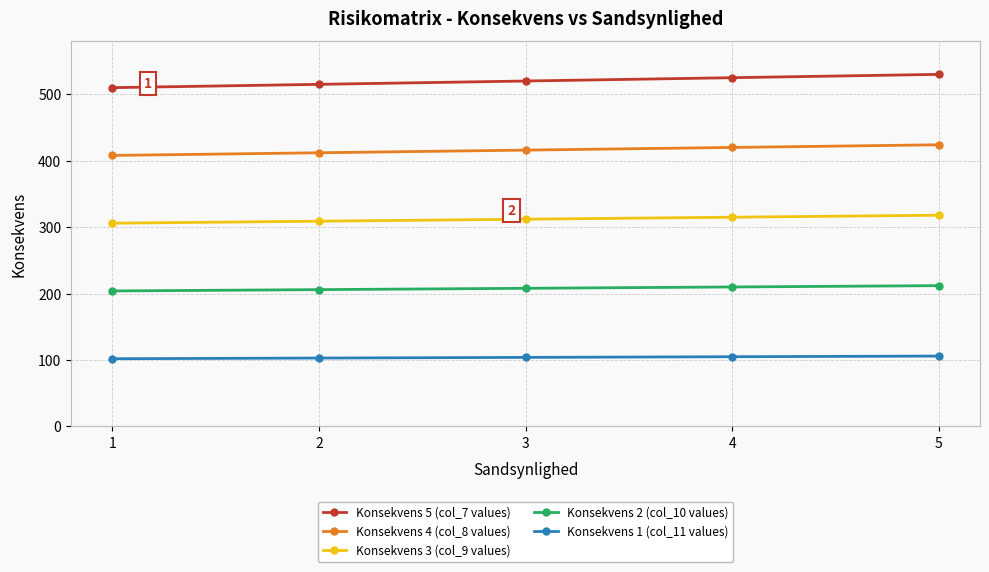

The value of Konsekvens 3 (col_9 values) at 2 is 309. True or false?

True